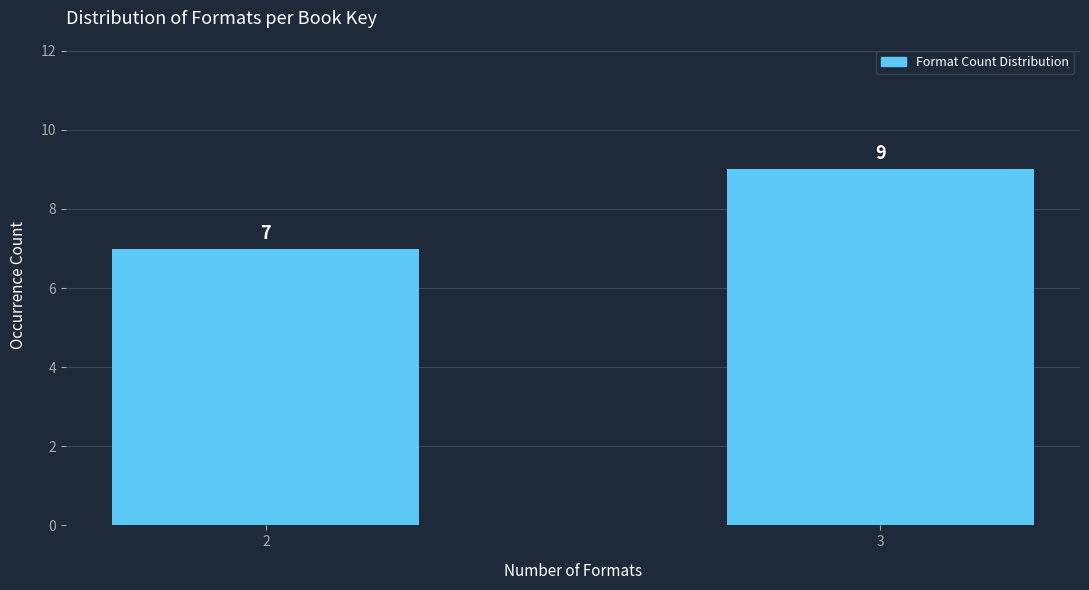

Reading left to right, list all the values displayed in this chart.

2=7	3=9